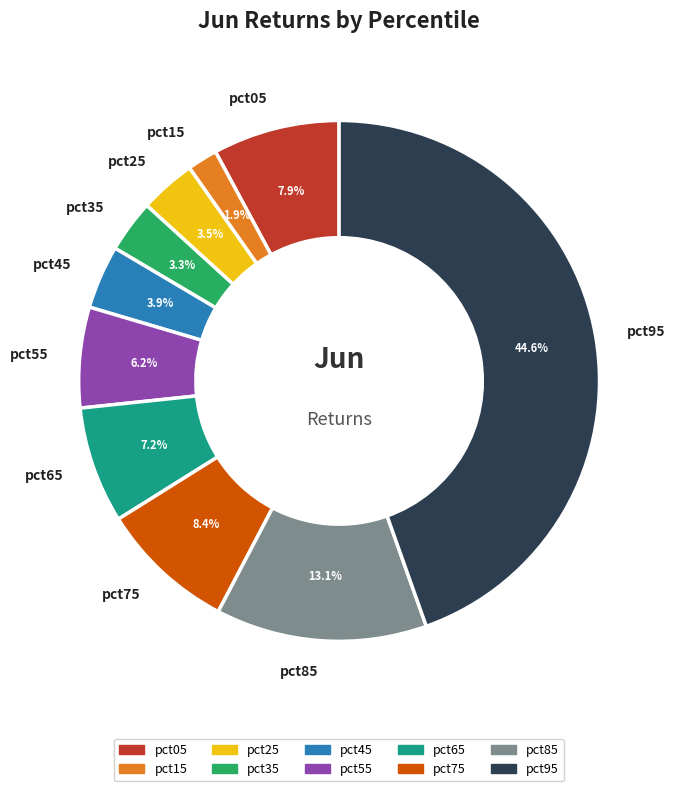

Which has a higher value, pct55 or pct65?

pct65